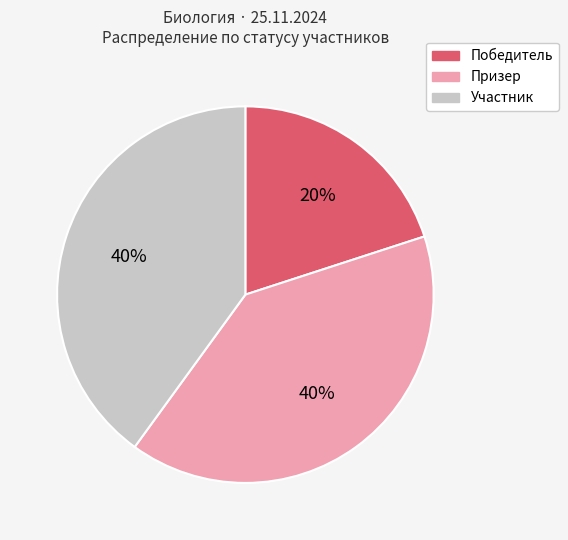

Do Участник and Призер together represent more than half of the pie?

Yes